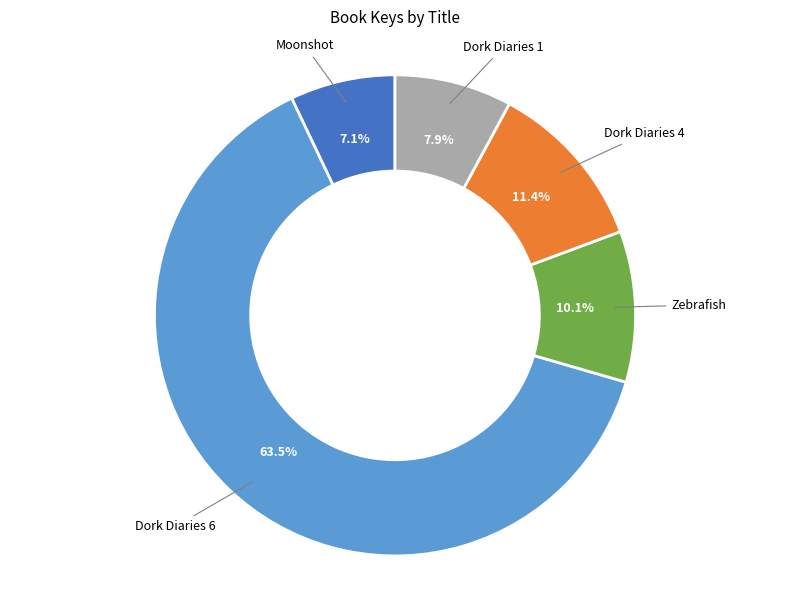

Is there a majority slice in this chart?

Yes